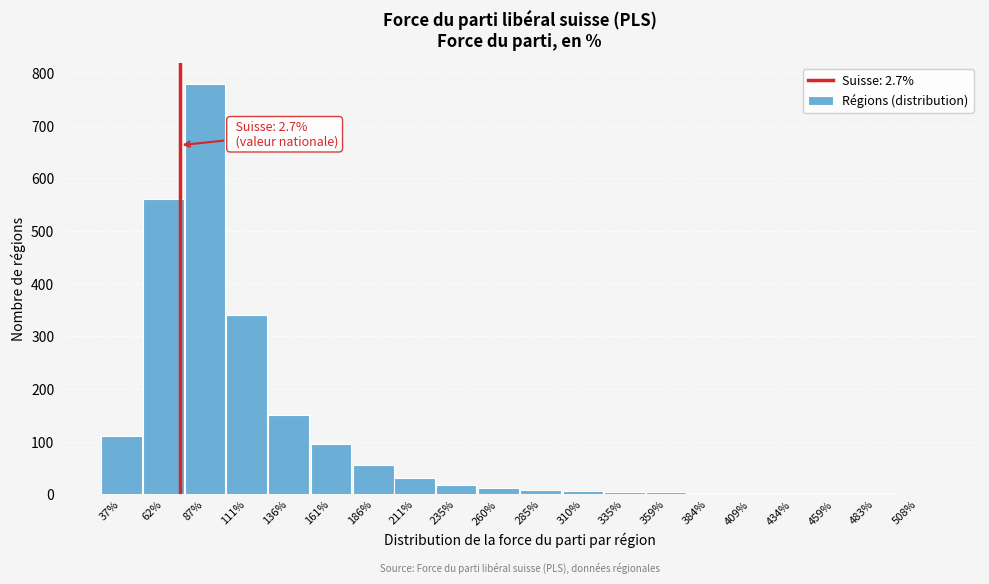

At which label is the value closest to 390?

111%